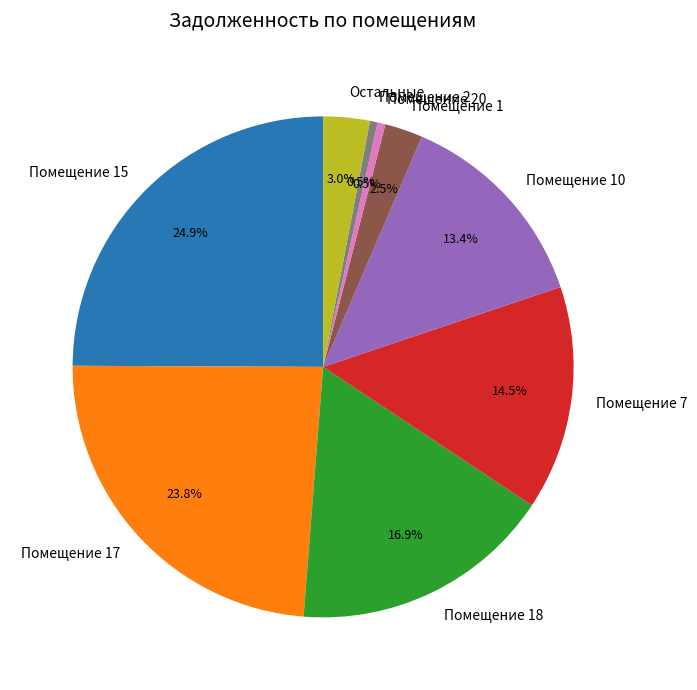

Between Помещение 17 and Помещение 18, which is larger?

Помещение 17